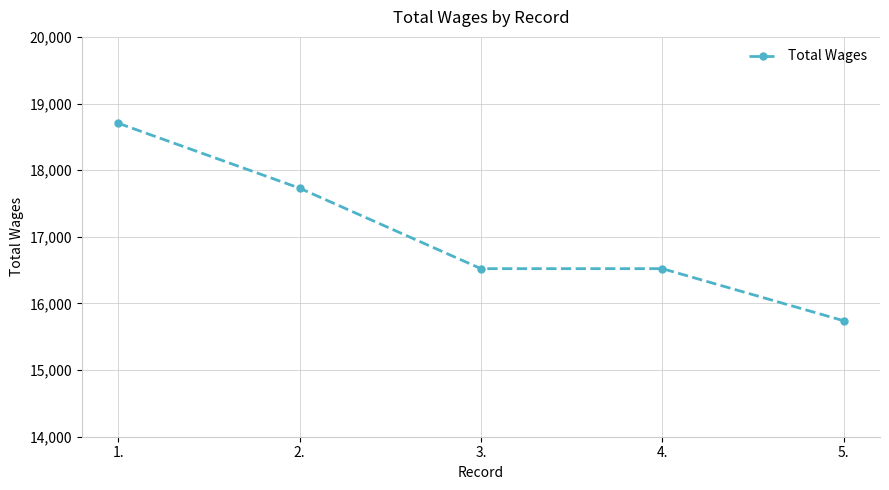

What is the change in value from 2. to 3.?

-1208